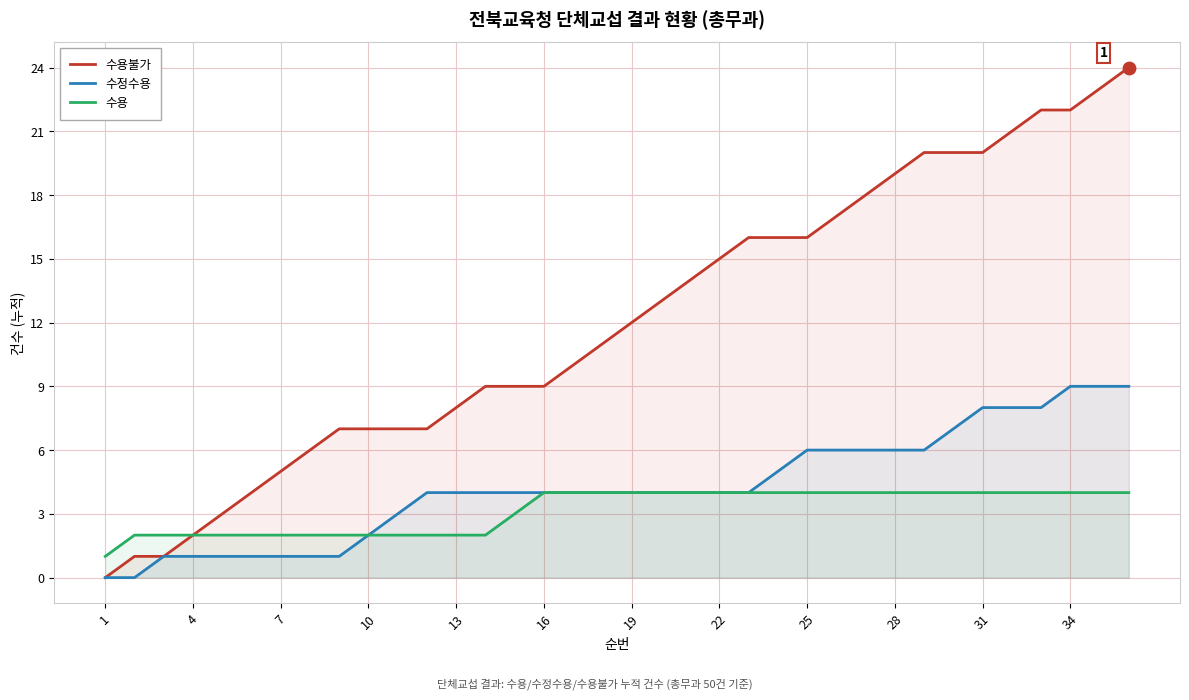

Is the value of 수용 at 26 greater than the value of 수정수용 at 20?

No